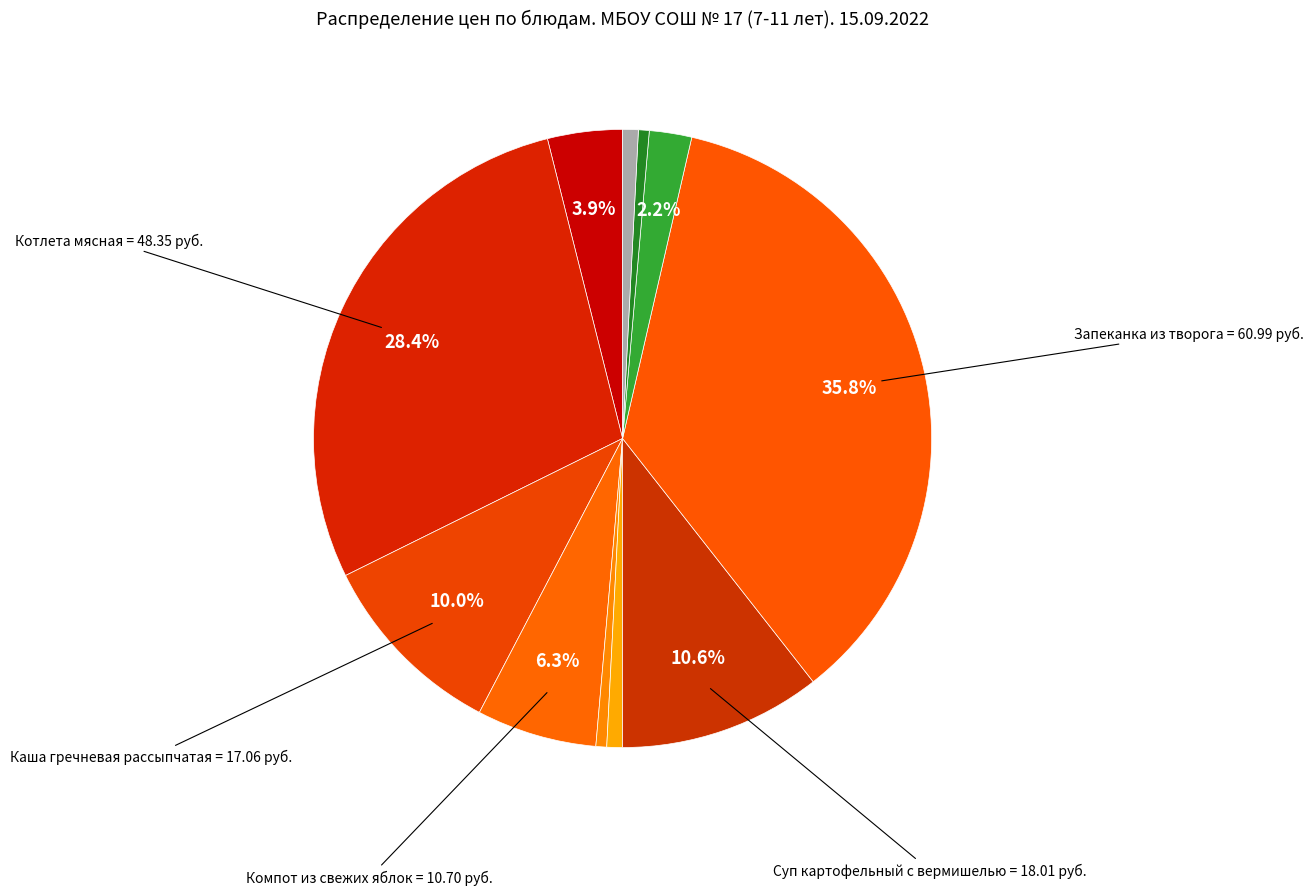

How many slices are in this pie chart?

11